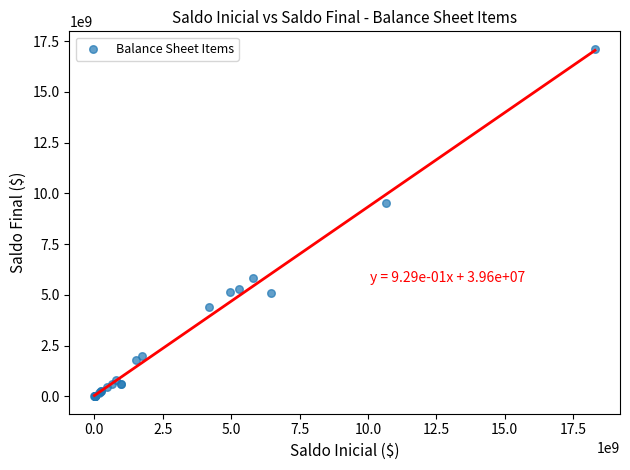

What Y value in the scatter plot is closest to 8565018334?

9540476979.0